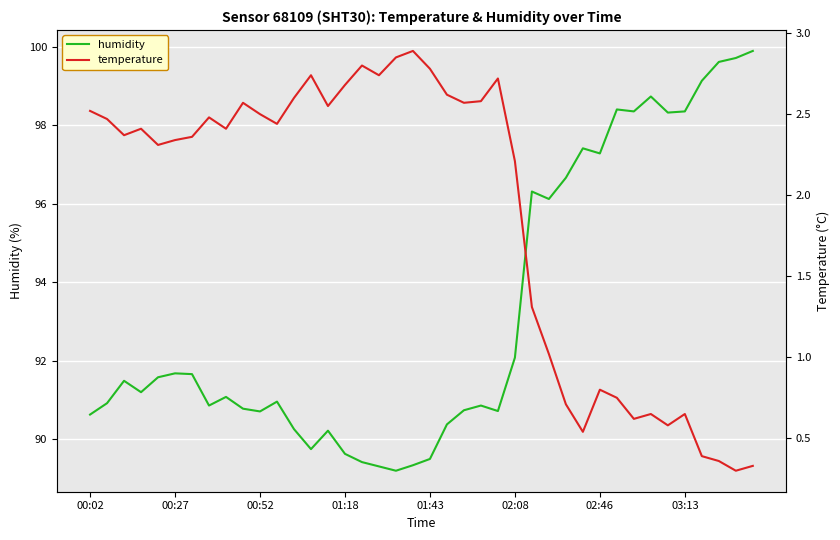

Is this an area chart (filled region under the line)?

No